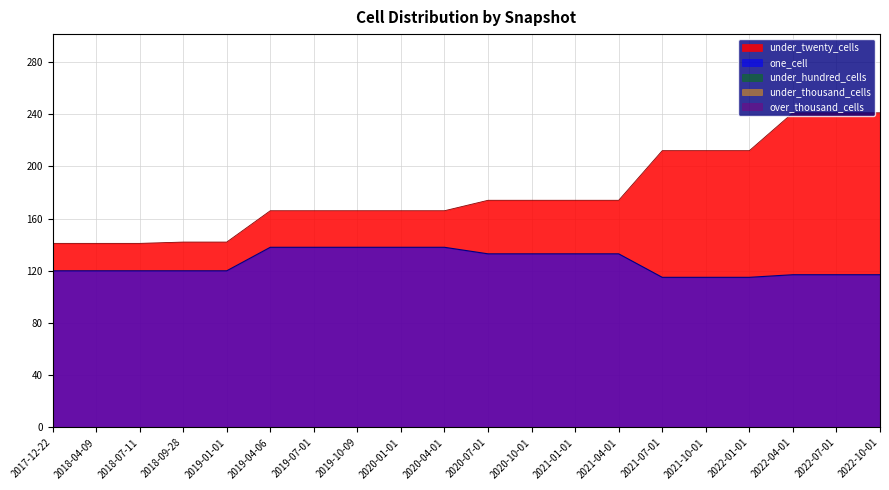

What is the difference between the highest and lowest values at 2020-01-01?

166